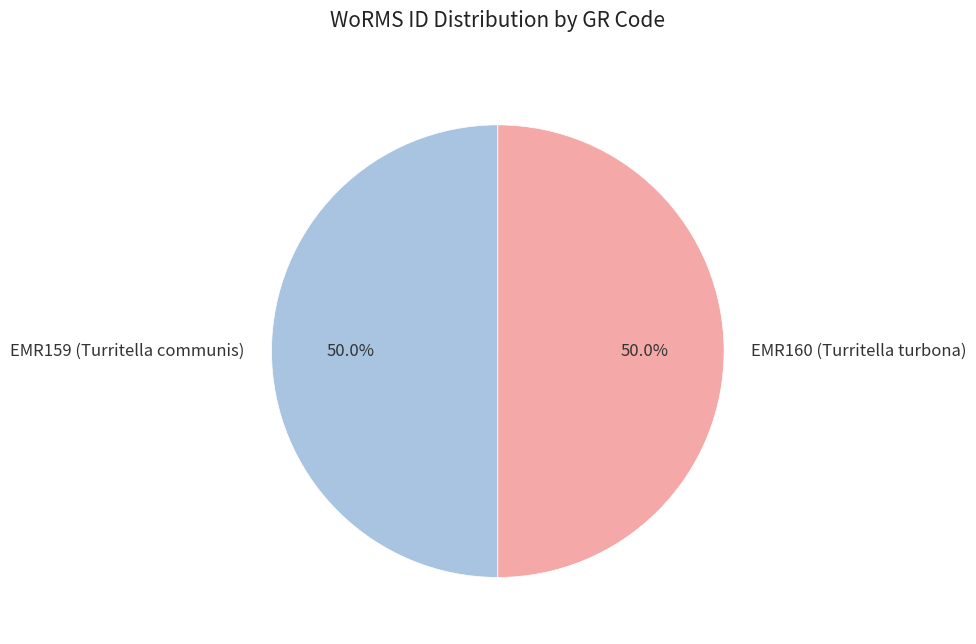

Do EMR159 (Turritella communis) and EMR160 (Turritella turbona) together represent more than half of the pie?

Yes